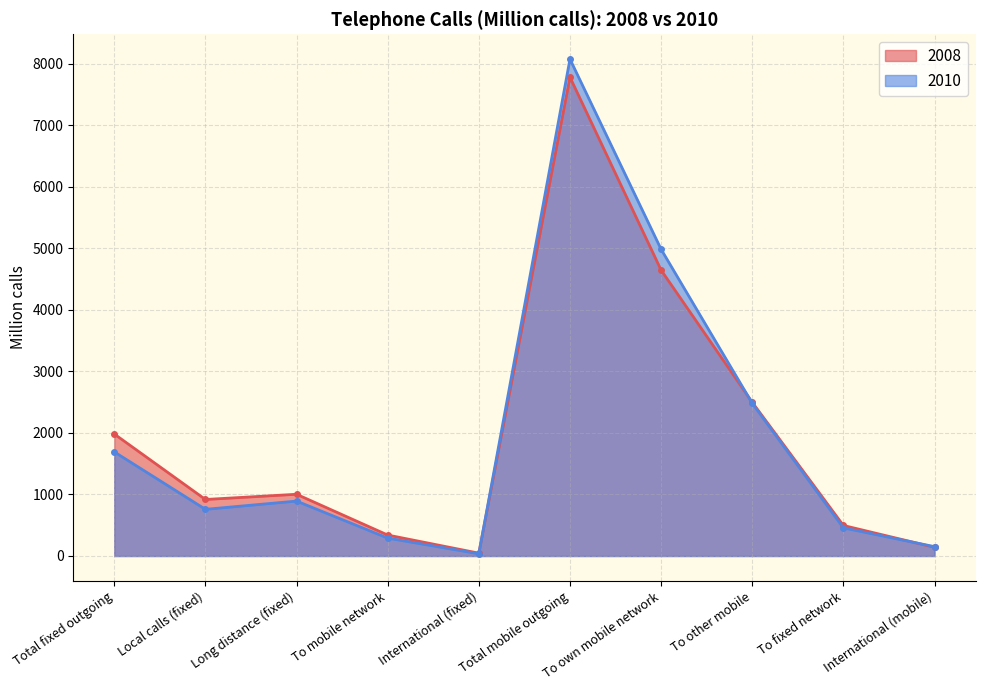

List the labels in order of 2008 value, largest first.

Total mobile outgoing, To own mobile network, To other mobile, Total fixed outgoing, Long distance (fixed), Local calls (fixed), To fixed network, To mobile network, International (mobile), International (fixed)